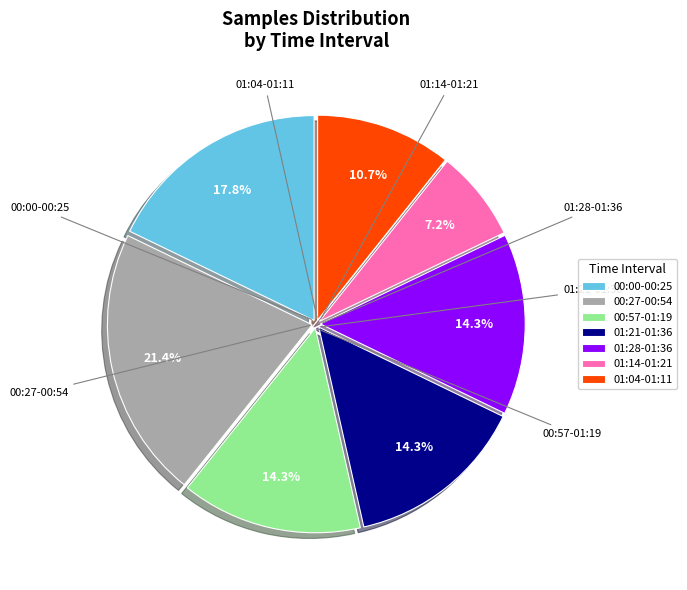

What portion of the pie excludes 01:28-01:36?

85.7%